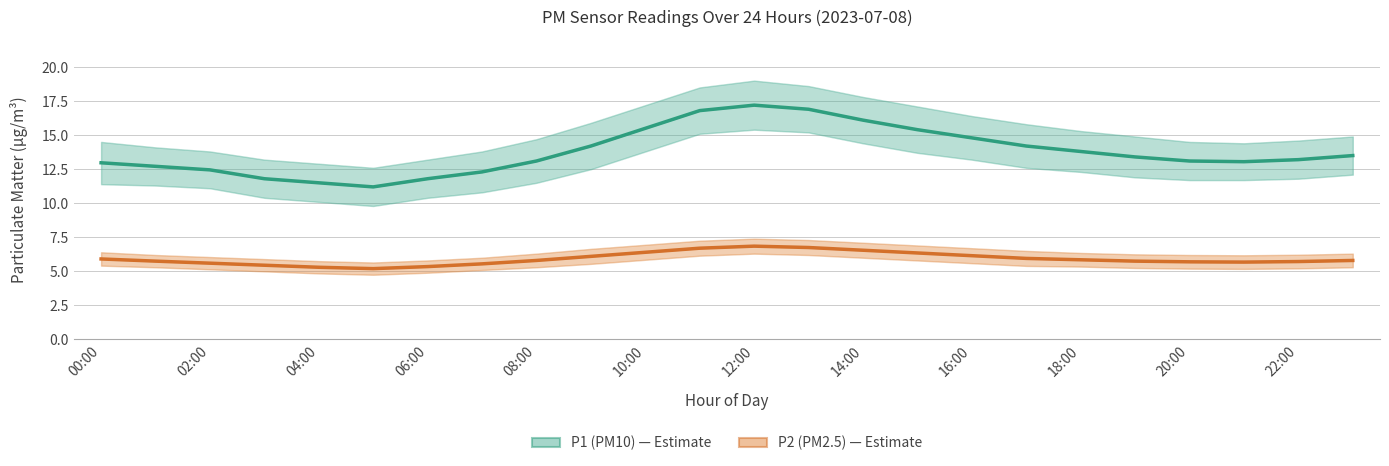

Which series changed the most between 12:00 and 16:00?

P1 (PM10)